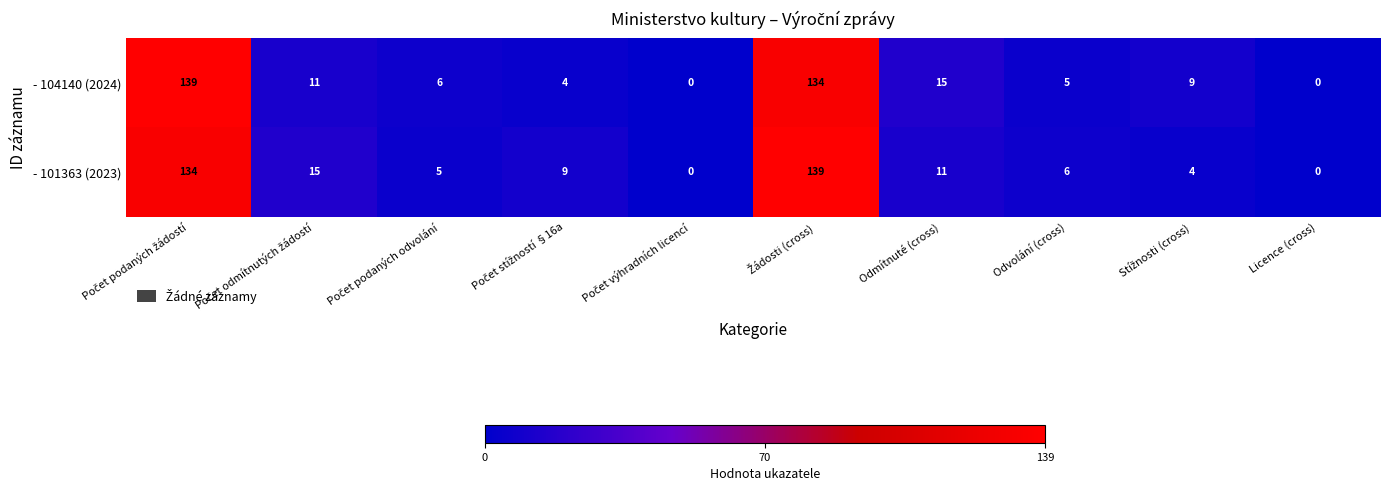

What is the total value across all series at Odvolání (cross)?

11